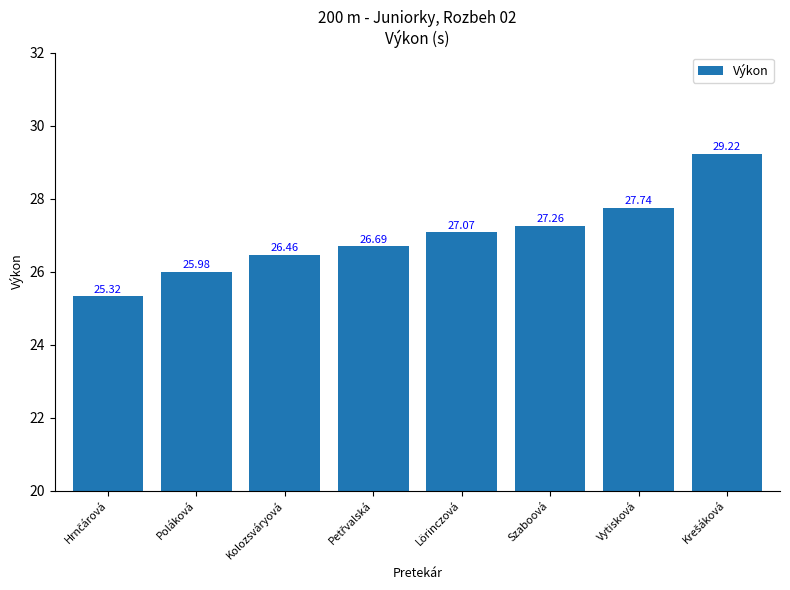

What is the value of the 8th bar from the left?

29.2